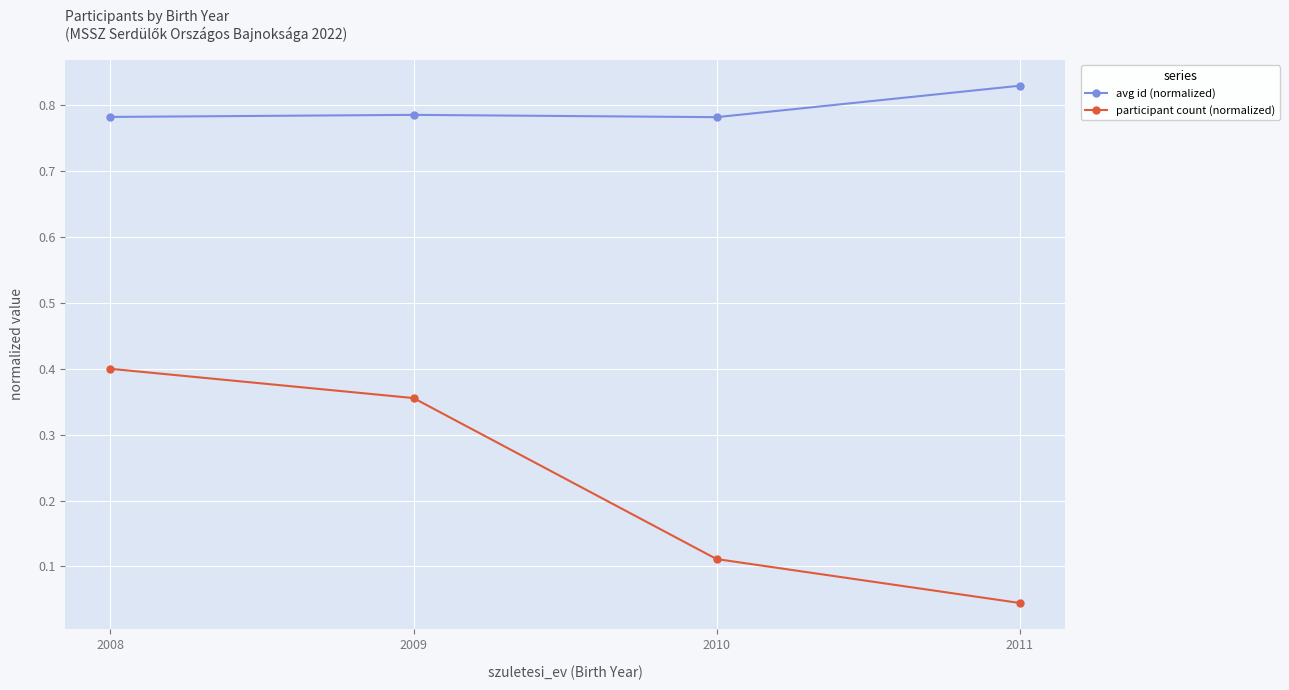

At which category is the sum across all series the highest?

2008